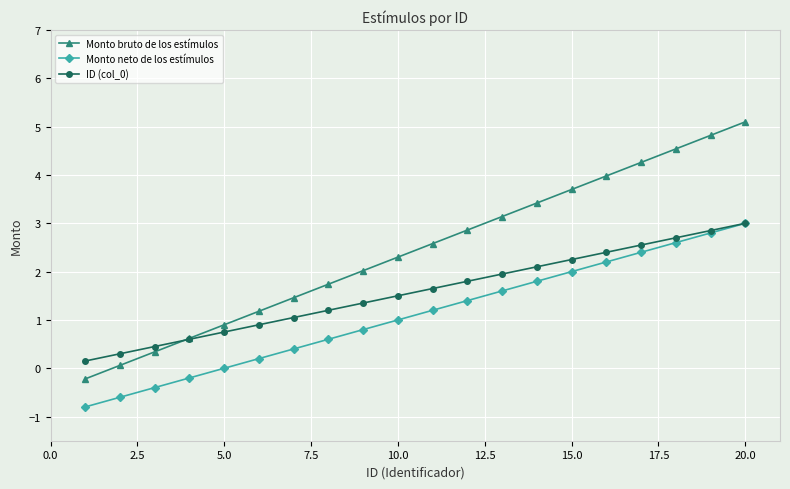

List the series in order of their overall mean, lowest first.

Monto neto de los estímulos, ID (col_0), Monto bruto de los estímulos